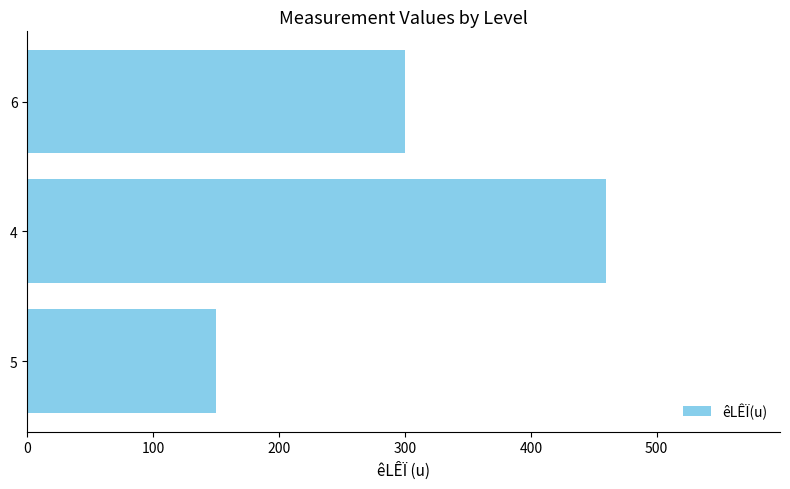

List the labels in order of value, smallest first.

5, 6, 4